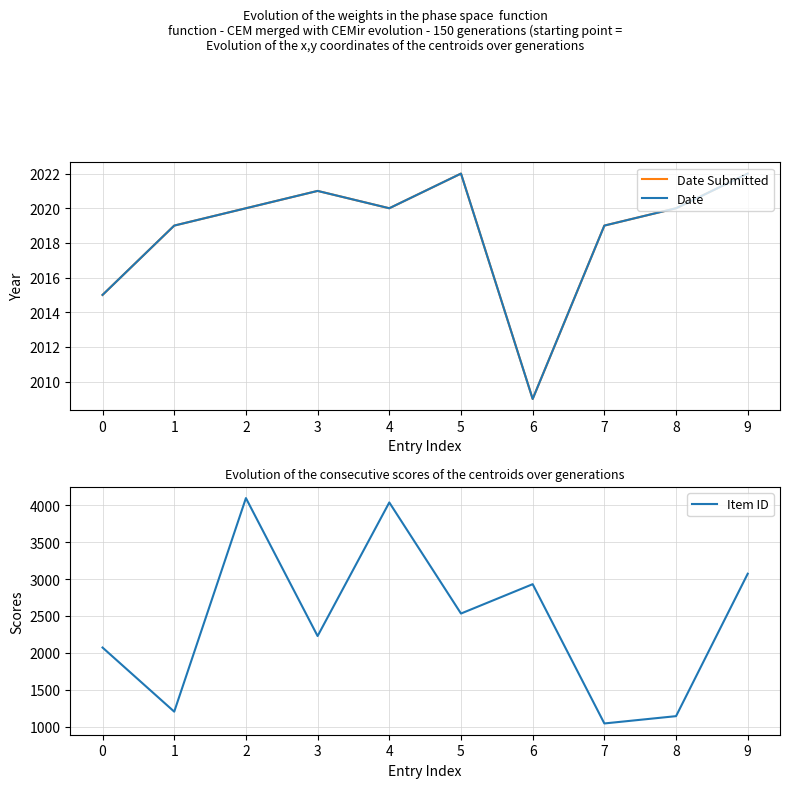

List the labels in order of Item ID value, smallest first.

7, 8, 1, 0, 3, 5, 6, 9, 4, 2